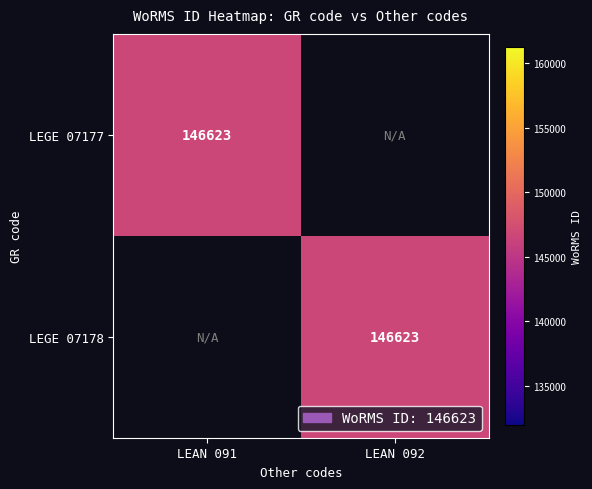

The value of LEGE 07177 at LEAN 091 is 259458. True or false?

False